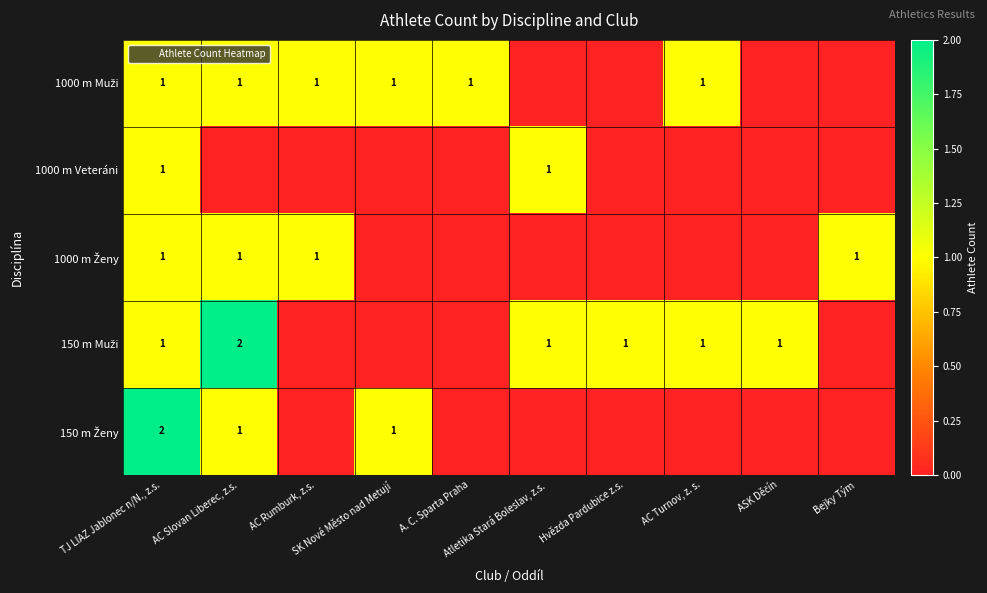

At how many categories does at least one series exceed 1?

2